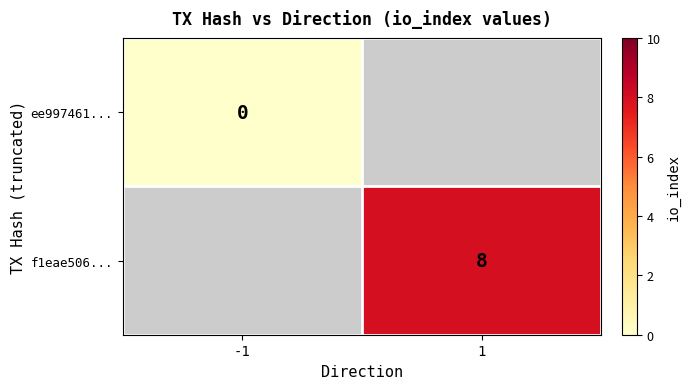

At which category does the chart reach its minimum across all series?

-1